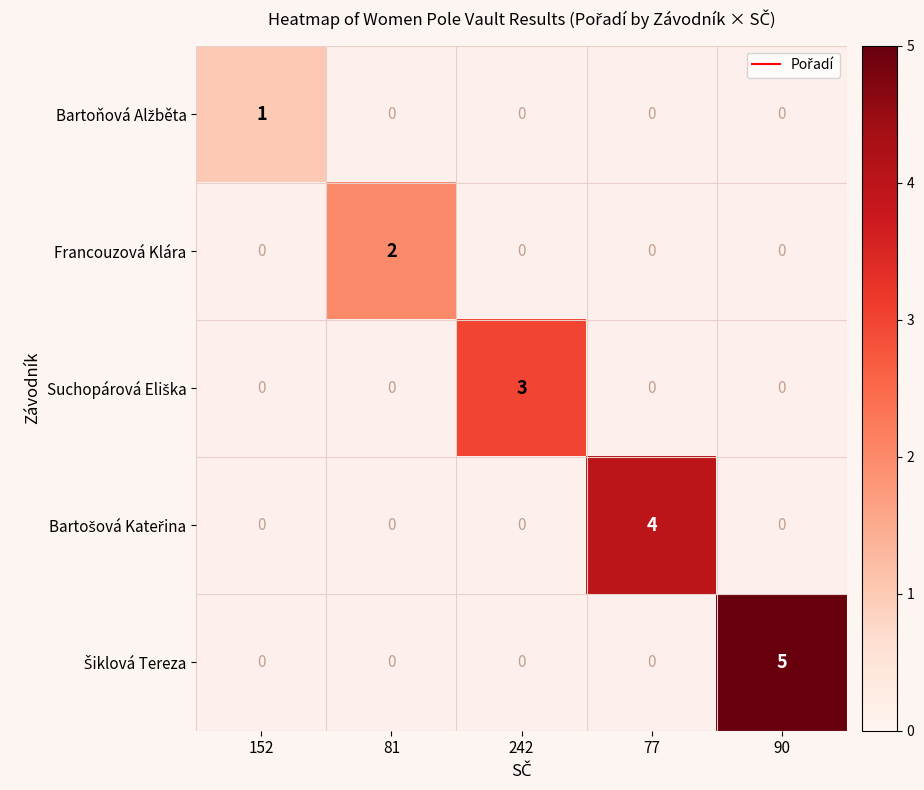

Which category has the highest value in the Bartoňová Alžběta series?

152